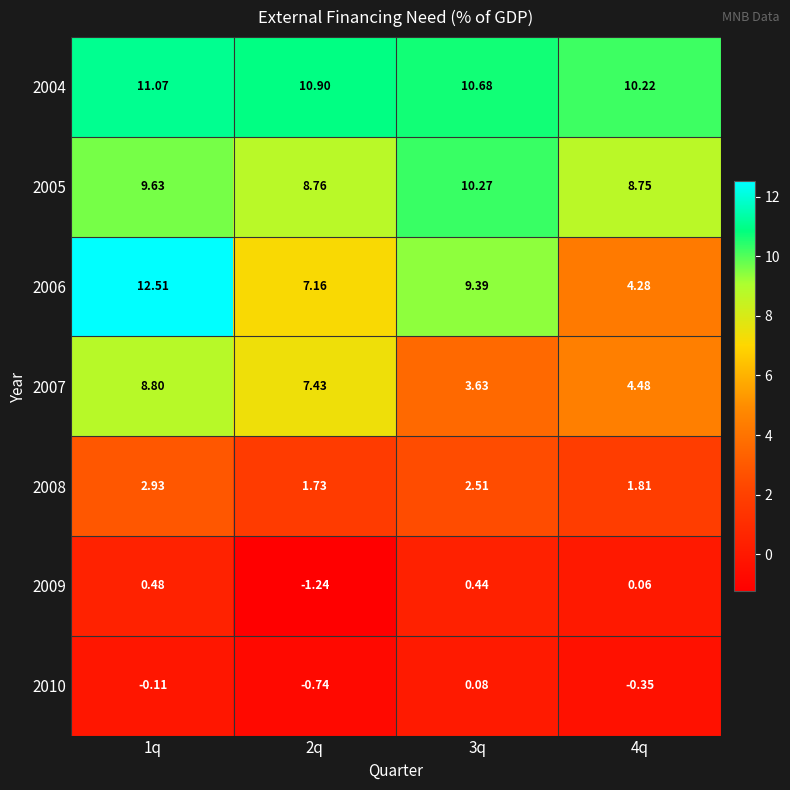

Is the value of 2005 at 3q greater than the value of 2008 at 2q?

Yes